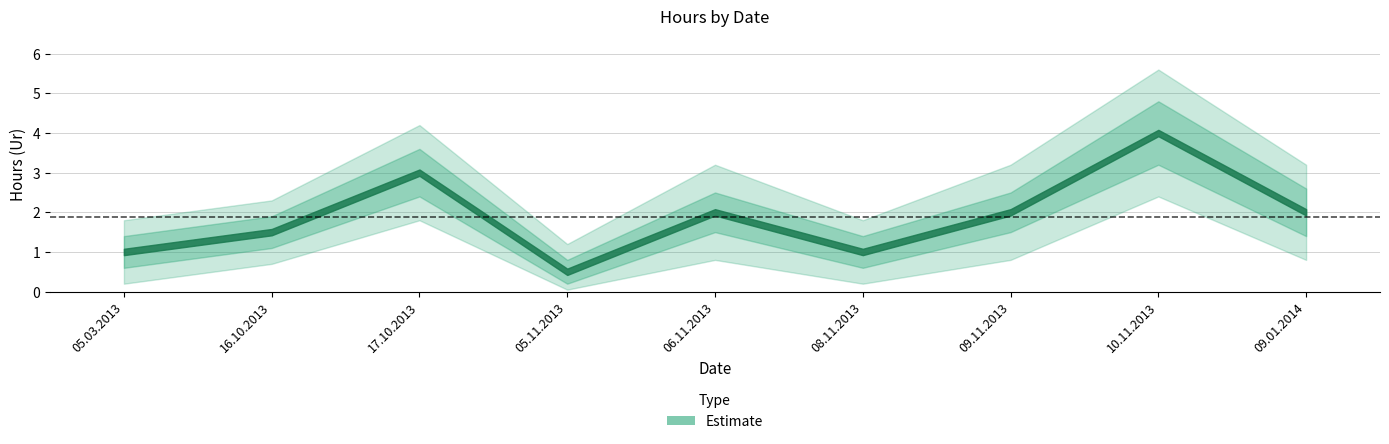

What position from the right is 10.11.2013?

2